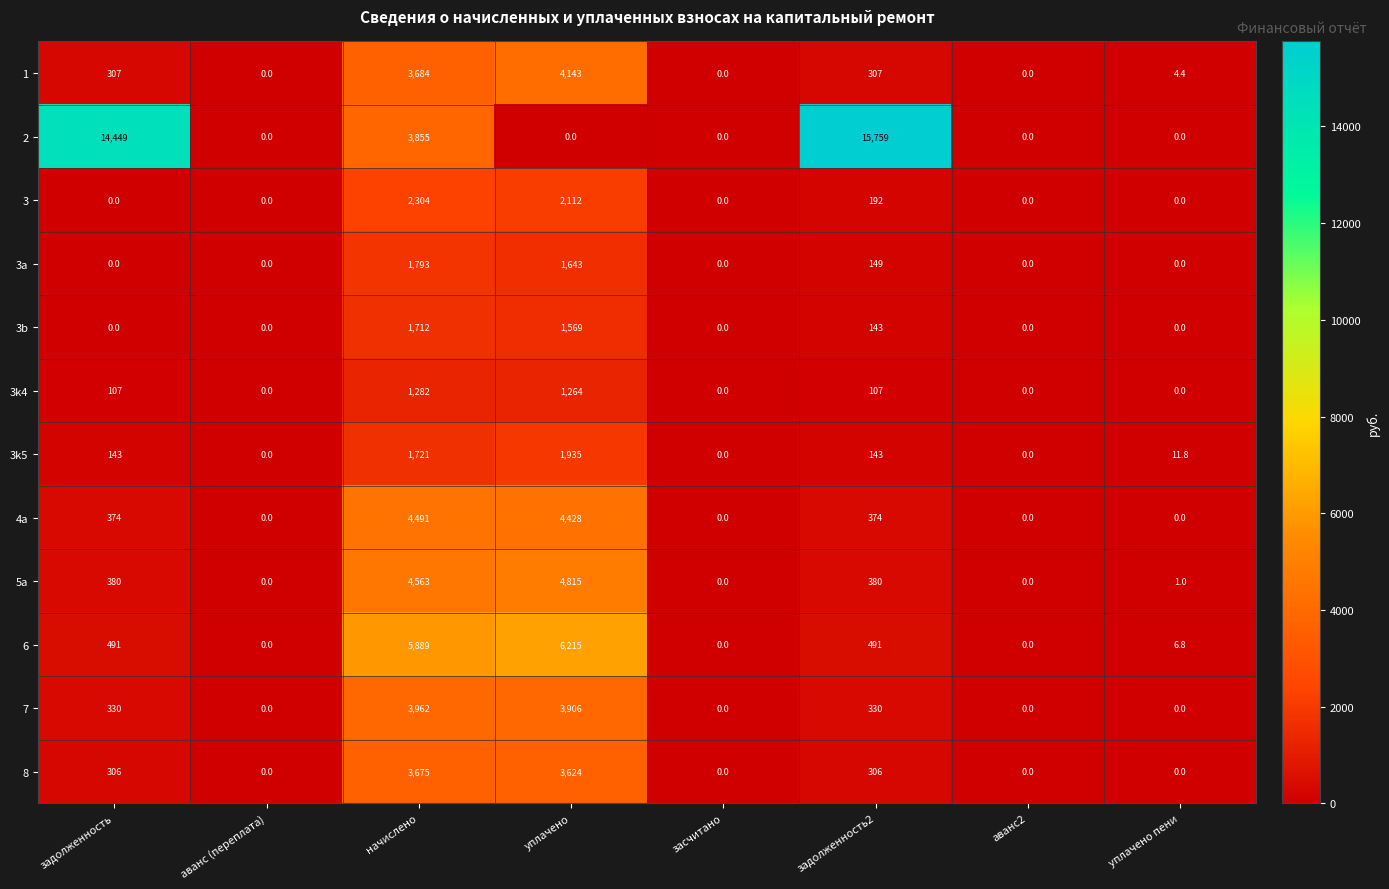

What is the total value across all series at уплачено пени?

24.0